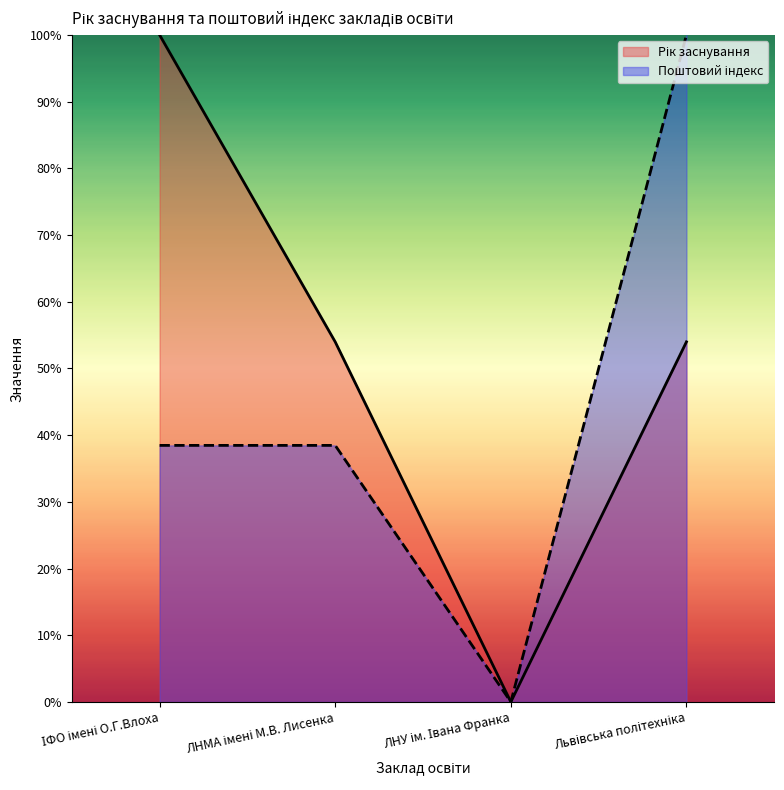

Is it true that Рік заснування equals 0.5 at Львівська політехніка?

True